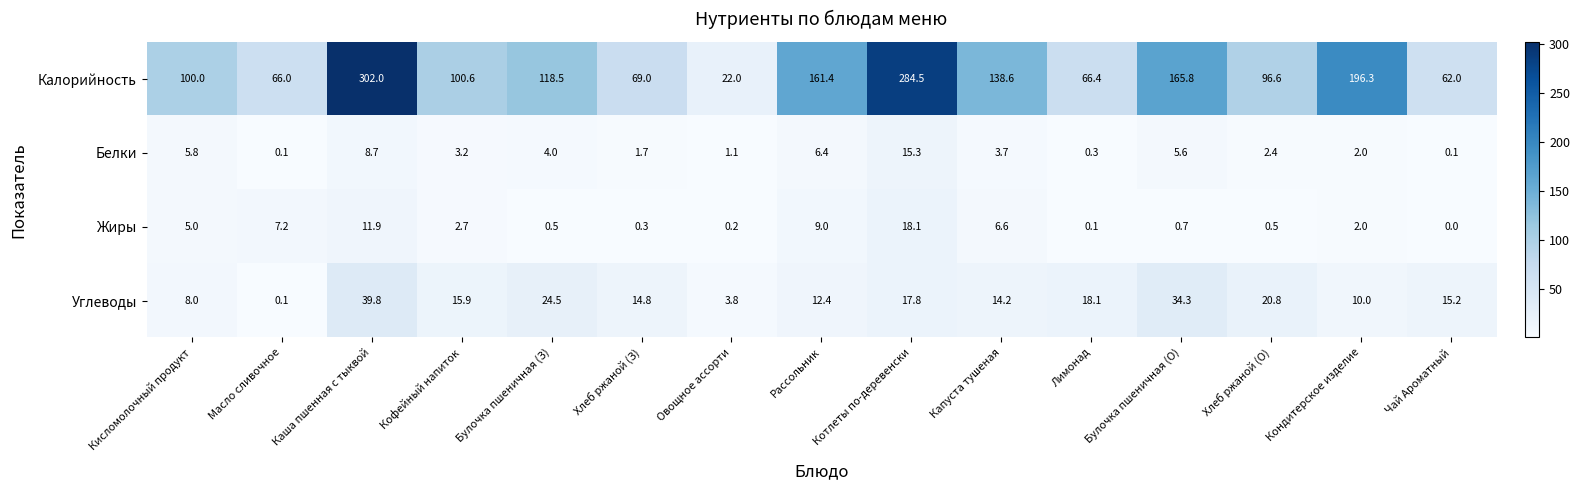

Rank the categories by Калорийность value from lowest to highest.

Овощное ассорти, Чай Ароматный, Масло сливочное, Лимонад, Хлеб ржаной (З), Хлеб ржаной (О), Кисломолочный продукт, Кофейный напиток, Булочка пшеничная (З), Капуста тушеная, Рассольник, Булочка пшеничная (О), Кондитерское изделие, Котлеты по-деревенски, Каша пшенная с тыквой